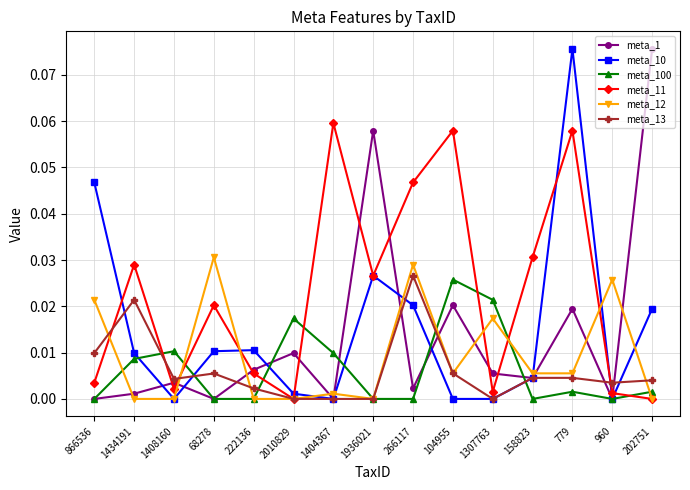

At which category is the sum across all series the highest?

779